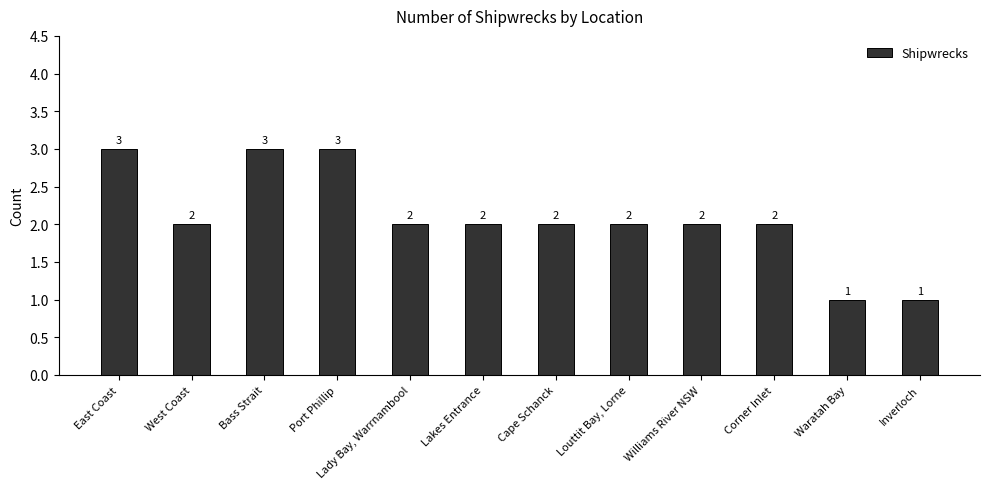

How many values are below 2?

2